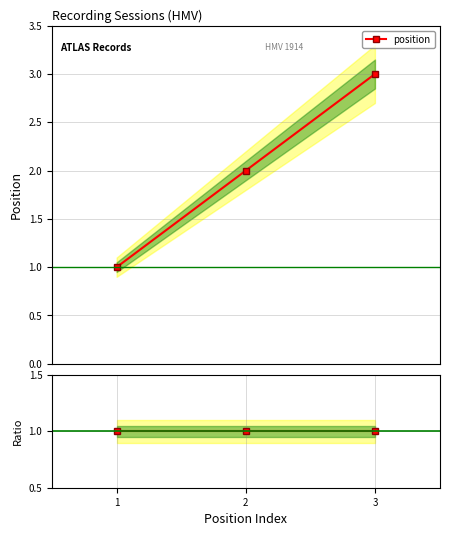

How many data points does each series have?

3